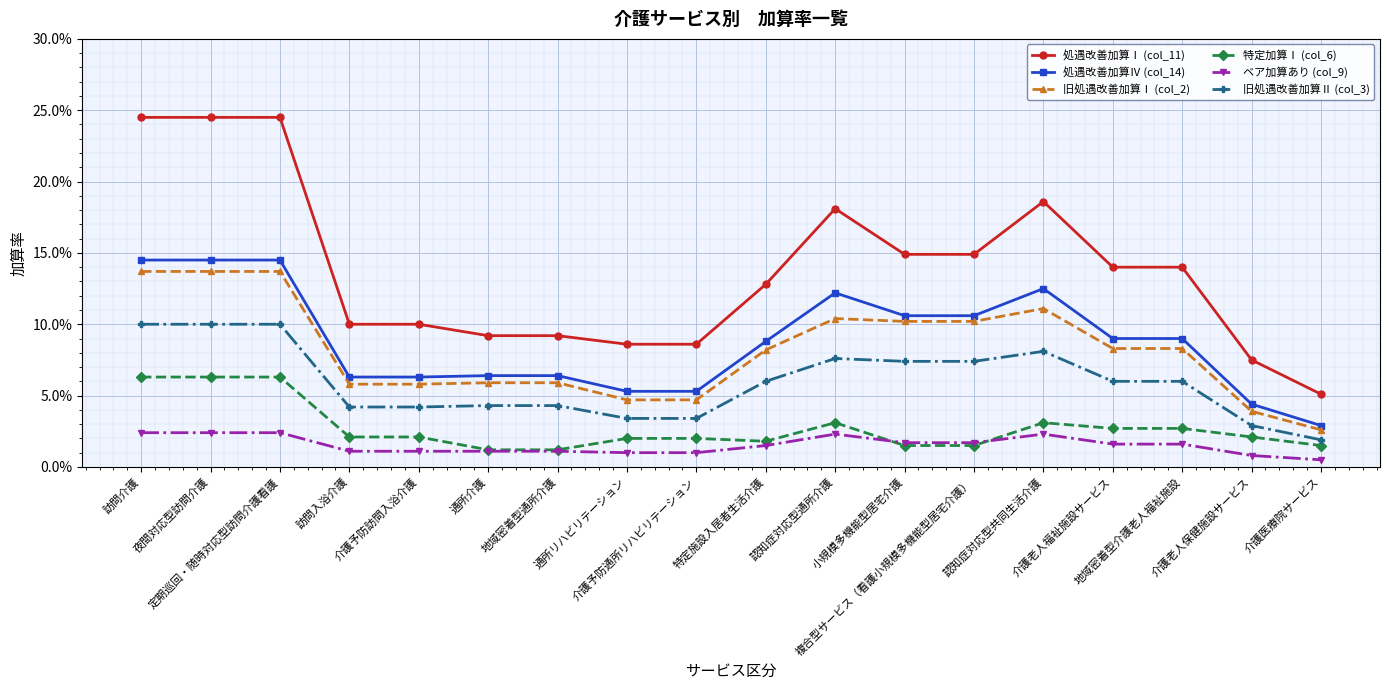

Rank the categories by ベア加算あり (col_9) value from lowest to highest.

介護医療院サービス, 介護老人保健施設サービス, 通所リハビリテーション, 介護予防通所リハビリテーション, 訪問入浴介護, 介護予防訪問入浴介護, 通所介護, 地域密着型通所介護, 特定施設入居者生活介護, 介護老人福祉施設サービス, 地域密着型介護老人福祉施設, 小規模多機能型居宅介護, 複合型サービス（看護小規模多機能型居宅介護）, 認知症対応型通所介護, 認知症対応型共同生活介護, 訪問介護, 夜間対応型訪問介護, 定期巡回・随時対応型訪問介護看護